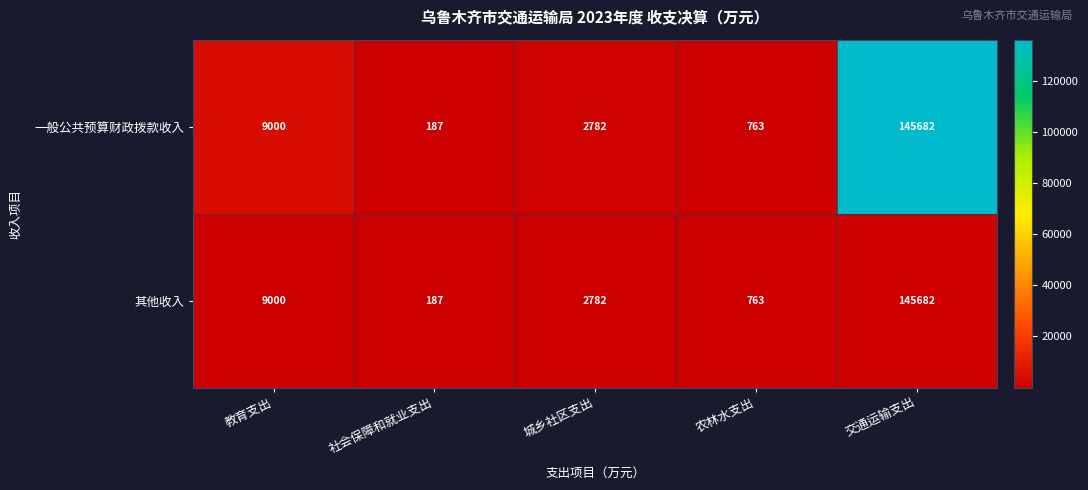

List the labels in order of 一般公共预算财政拨款收入 value, largest first.

交通运输支出, 教育支出, 城乡社区支出, 农林水支出, 社会保障和就业支出